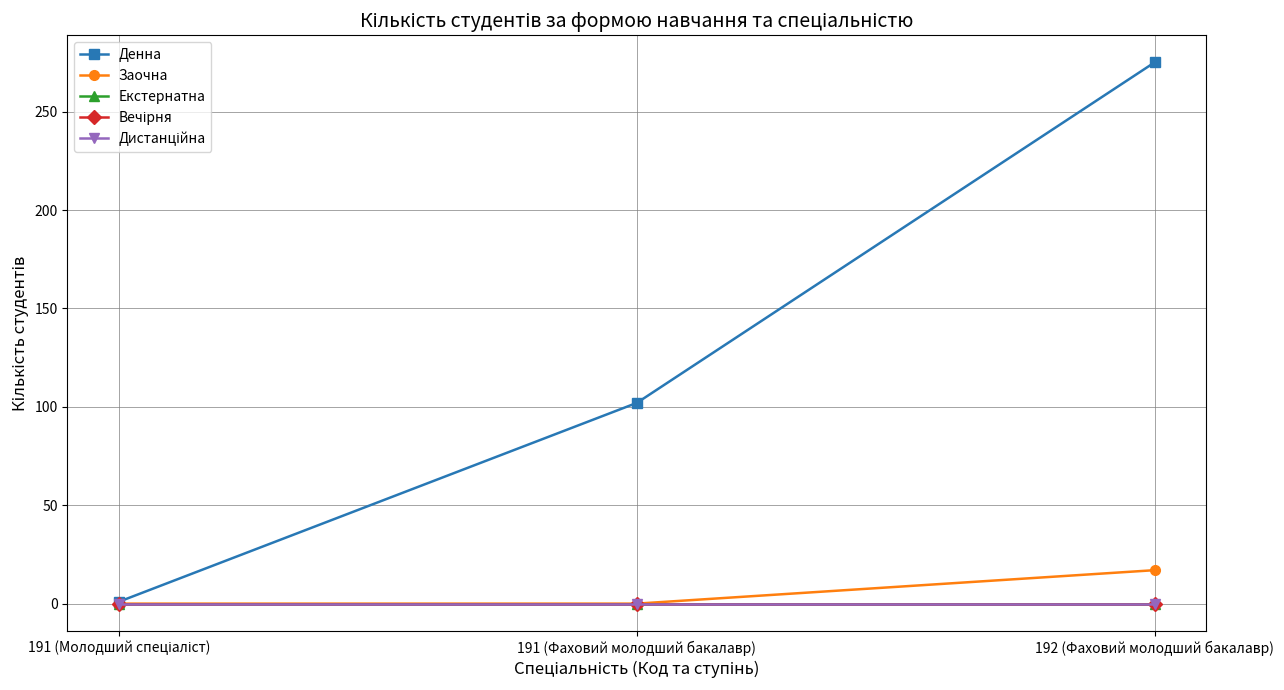

Which series changed the most between 191 (Молодший спеціаліст) and 192 (Фаховий молодший бакалавр)?

Денна